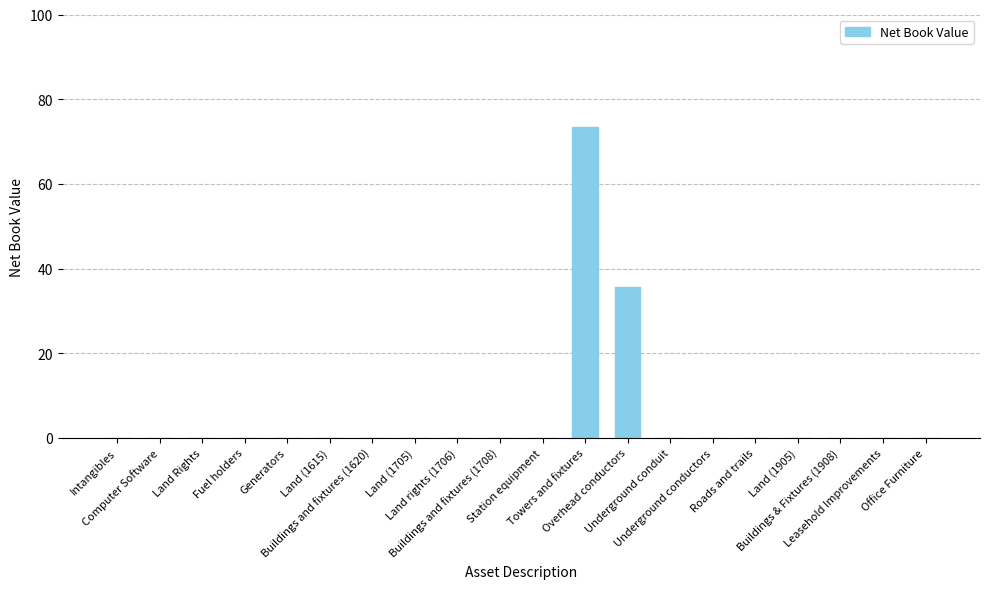

What is the maximum value shown in the chart?

73.5